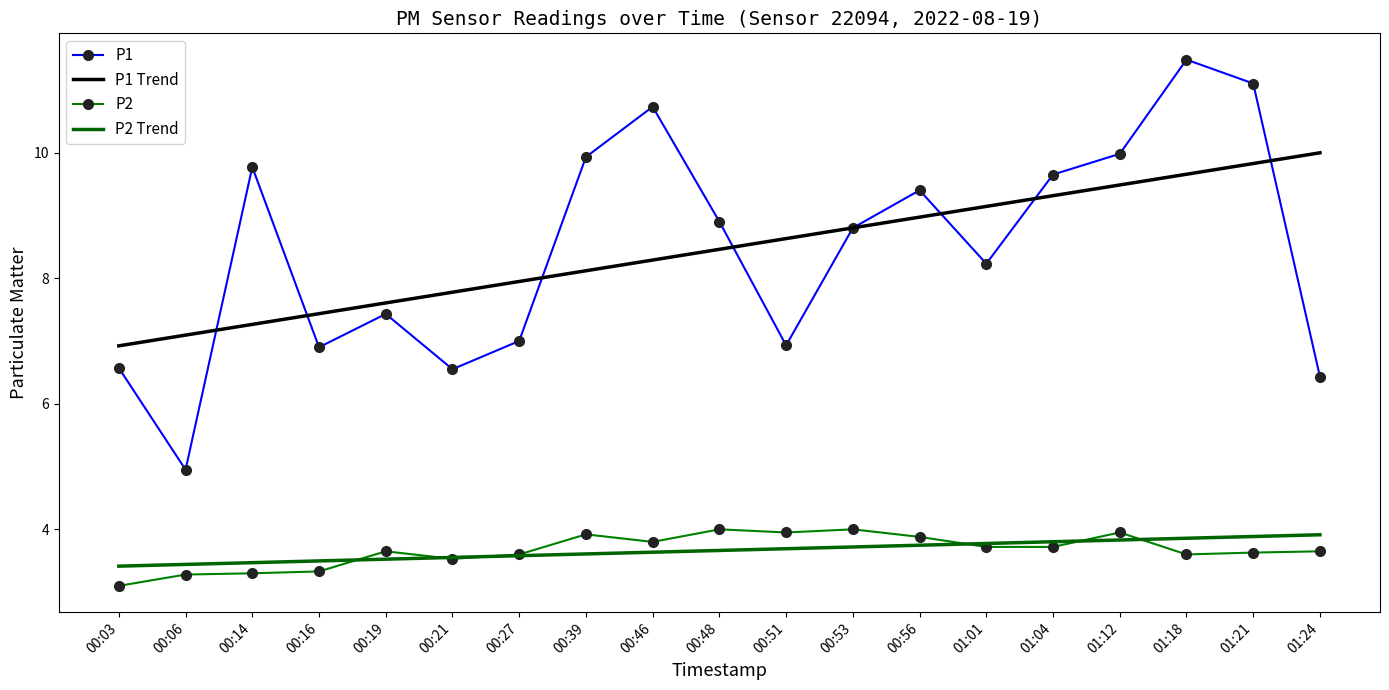

What is the spread (max minus min) of values at 01:24?

6.3